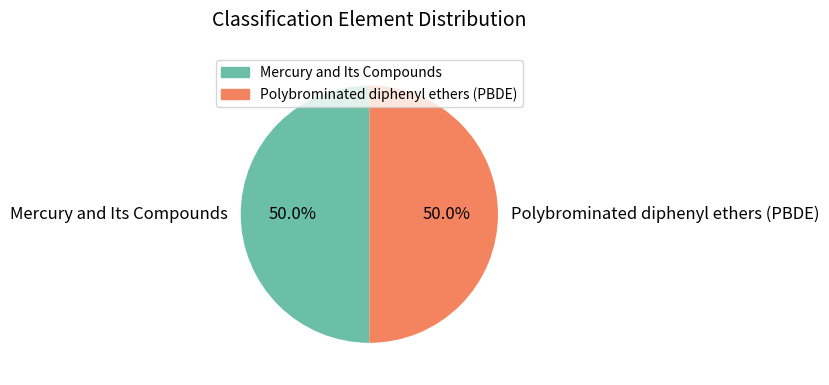

The Mercury and Its Compounds slice represents 50% of the pie. True or false?

True